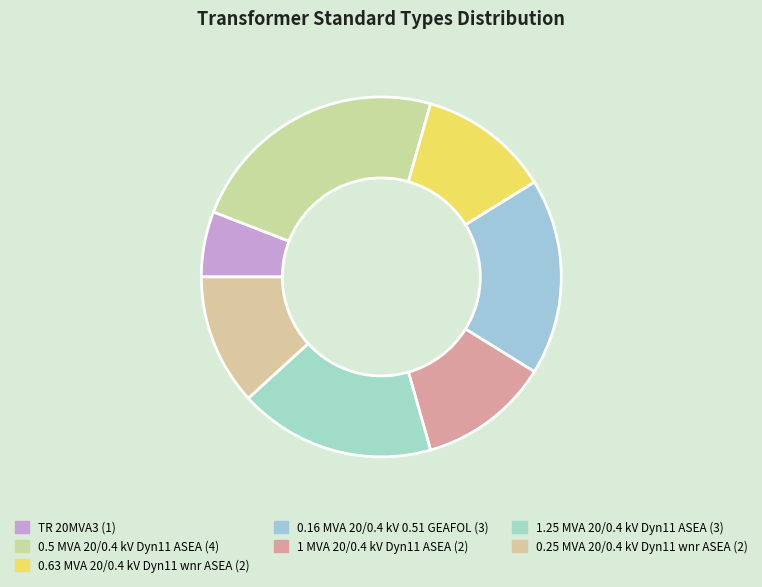

Which slice is the largest?

0.5 MVA 20/0.4 kV Dyn11 ASEA